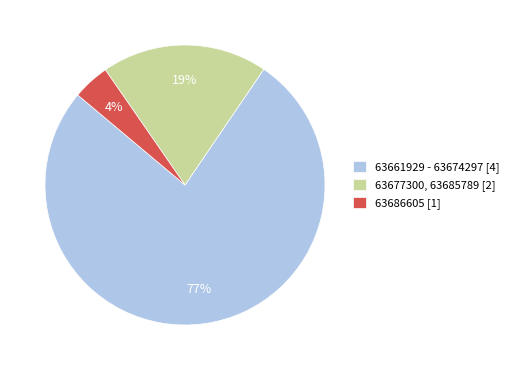

Is it true that 63677300, 63685789 [2] is 27% of the pie?

False